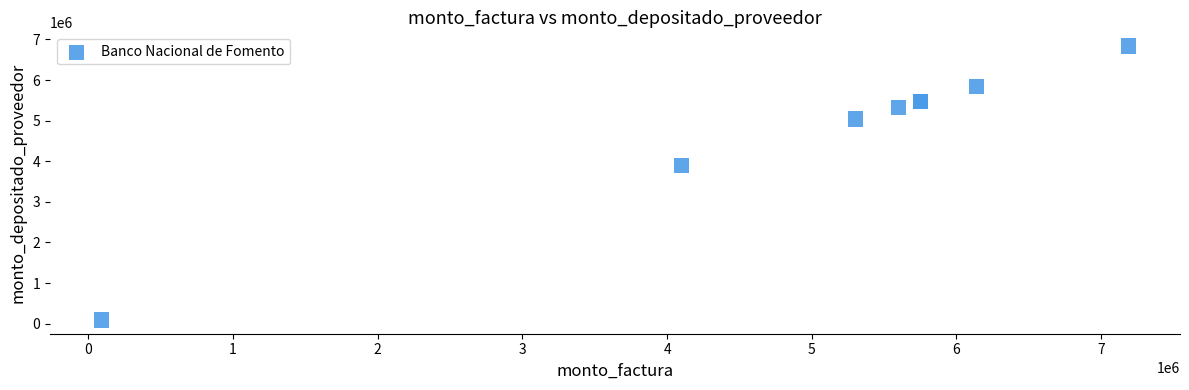

What Y value in the scatter plot is closest to 3463616?

3899026